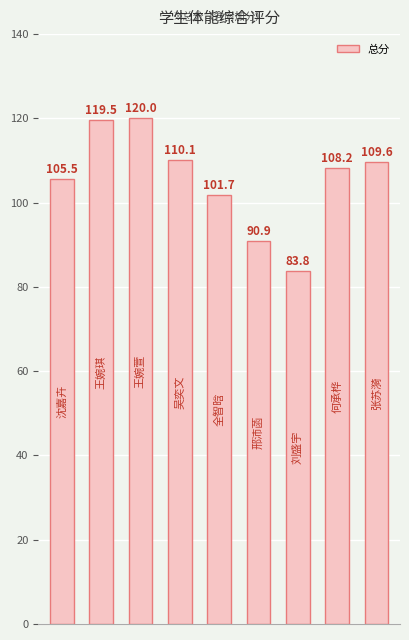

What is the value of the 1st bar from the left?

105.5